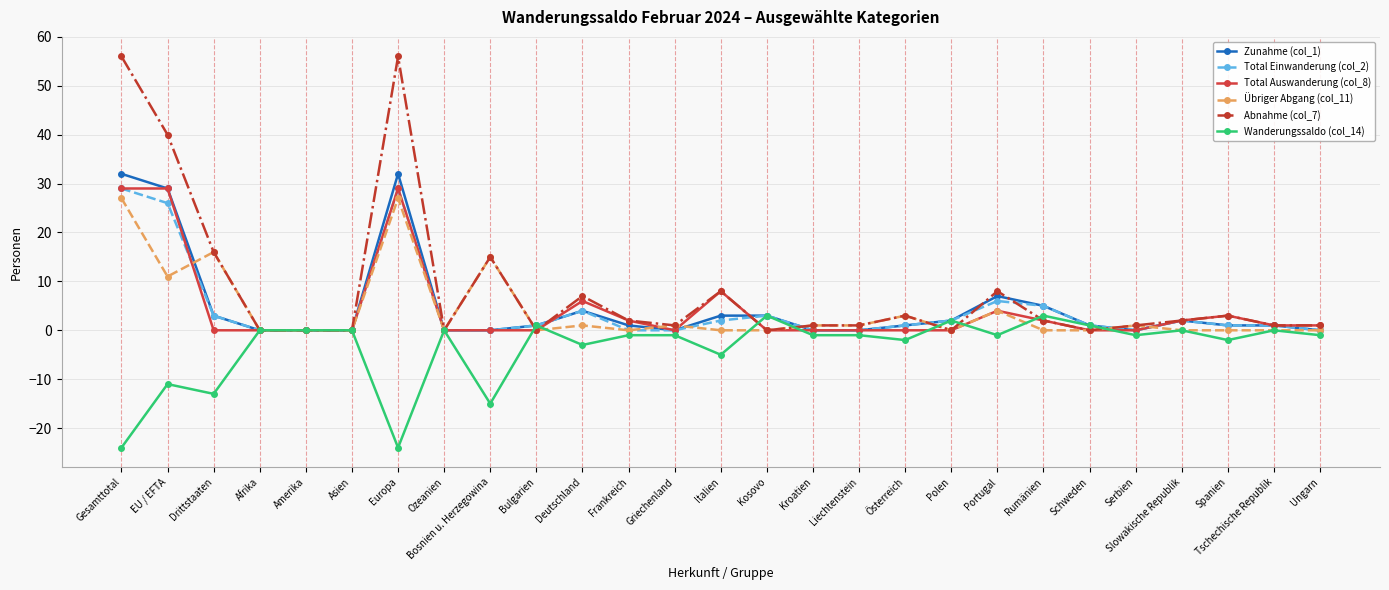

How many distinct data groups are displayed?

6